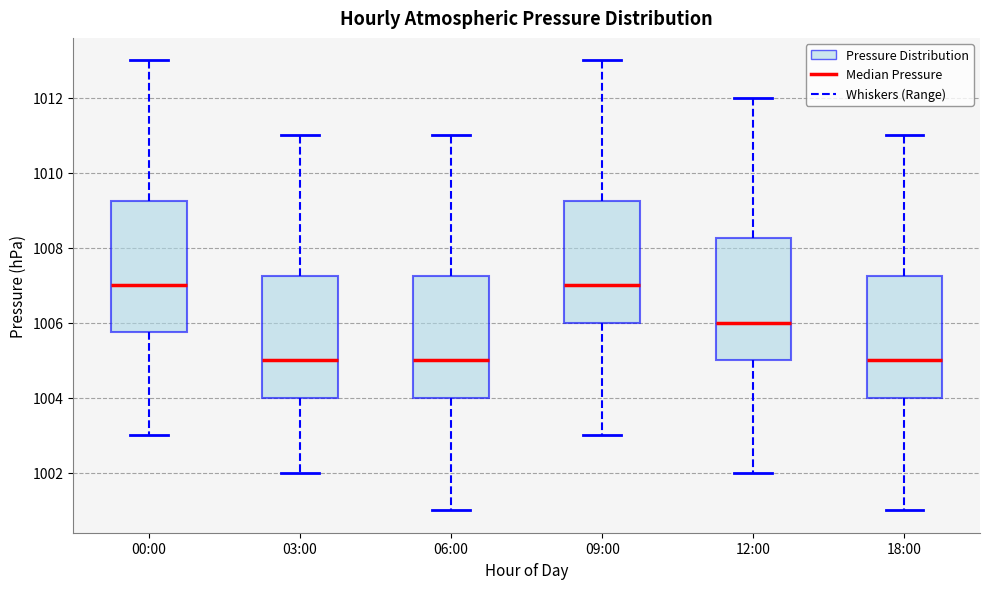

Comparing the boxes themselves (not the whiskers), which one is the tallest?

00:00